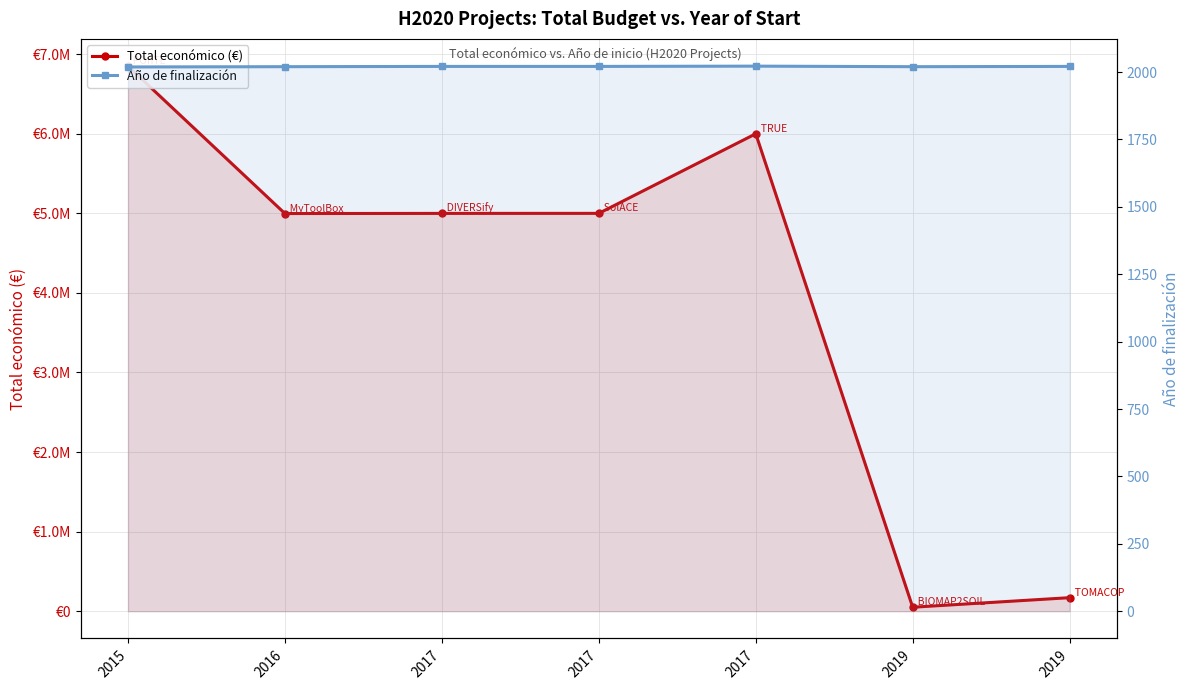

What value does the Total económico (€) series have at 2019, to the nearest 50?

50000